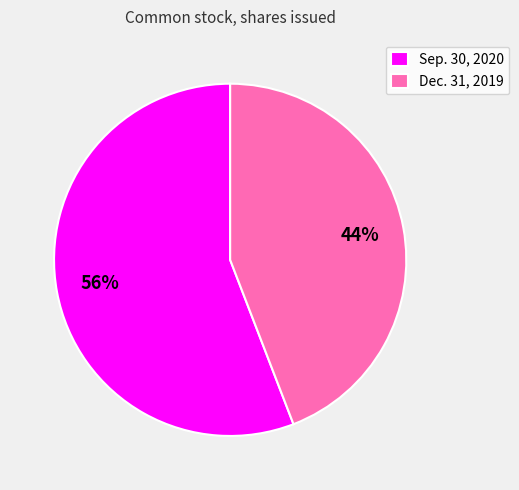

Is the sum of Sep. 30, 2020 and Dec. 31, 2019 greater than half?

Yes